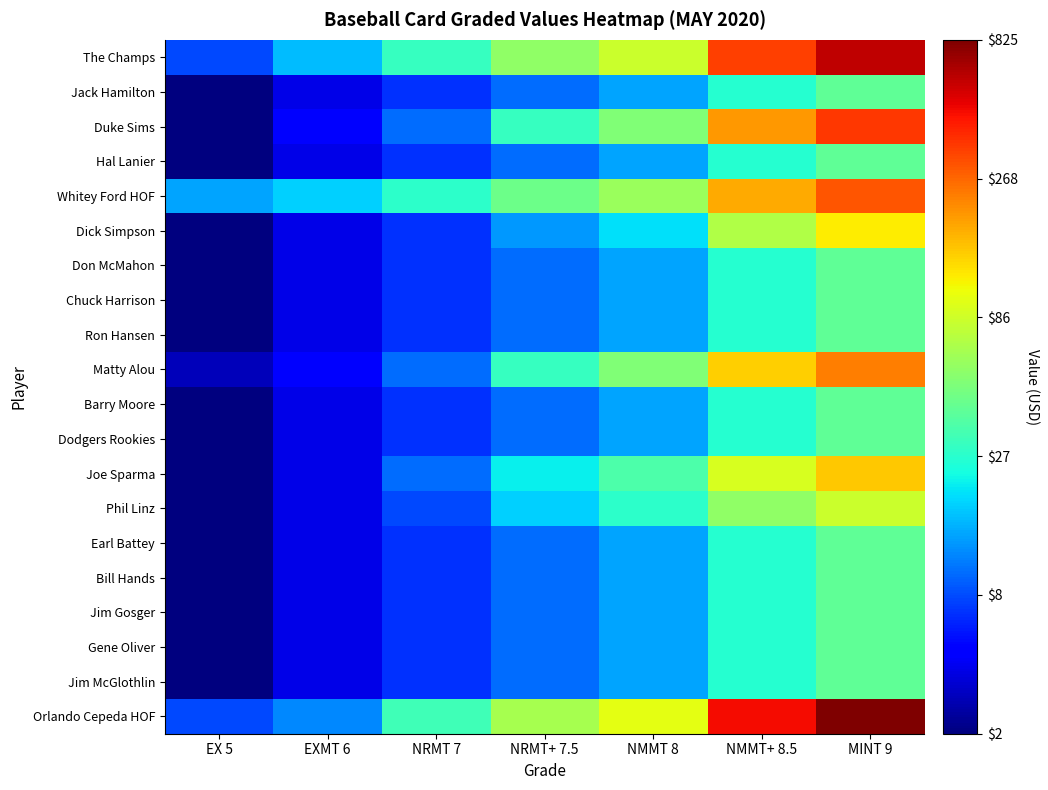

At EXMT 6, list the series in order from largest to smallest.

Whitey Ford HOF, The Champs, Orlando Cepeda HOF, Duke Sims, Matty Alou, Jack Hamilton, Hal Lanier, Dick Simpson, Don McMahon, Chuck Harrison, Ron Hansen, Barry Moore, Dodgers Rookies, Joe Sparma, Phil Linz, Earl Battey, Bill Hands, Jim Gosger, Gene Oliver, Jim McGlothlin